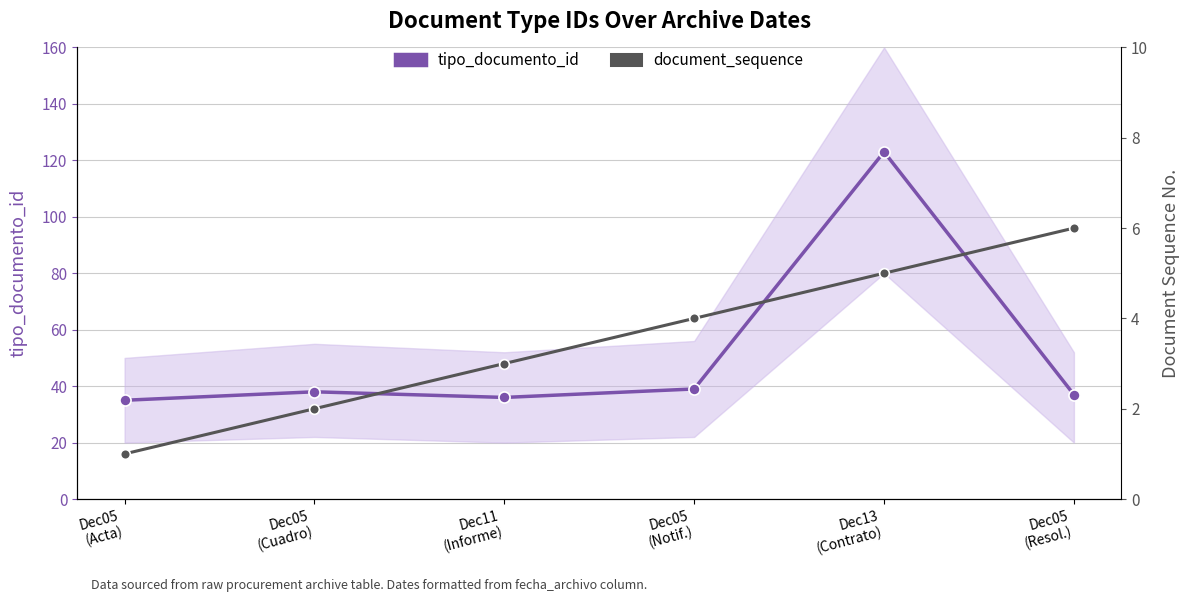

How many series are shown in this chart?

2